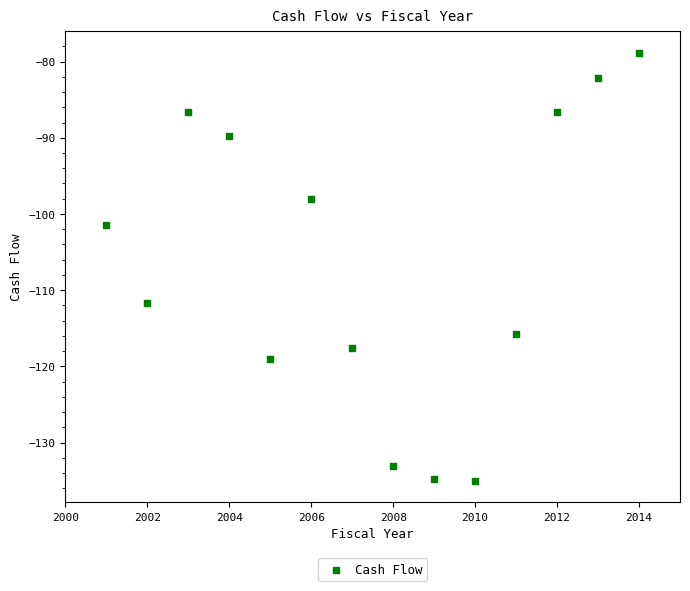

What Y value in the scatter plot is closest to -106?

-101.5